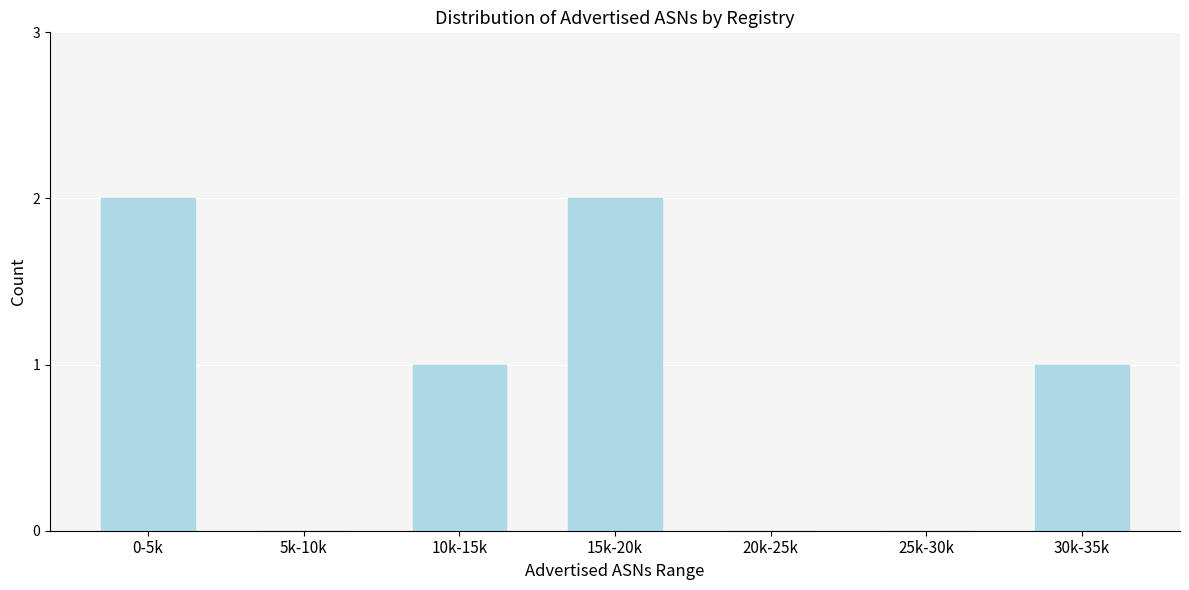

Reading right to left, list all the values displayed in this chart.

30k-35k=1	25k-30k=0	20k-25k=0	15k-20k=2	10k-15k=1	5k-10k=0	0-5k=2